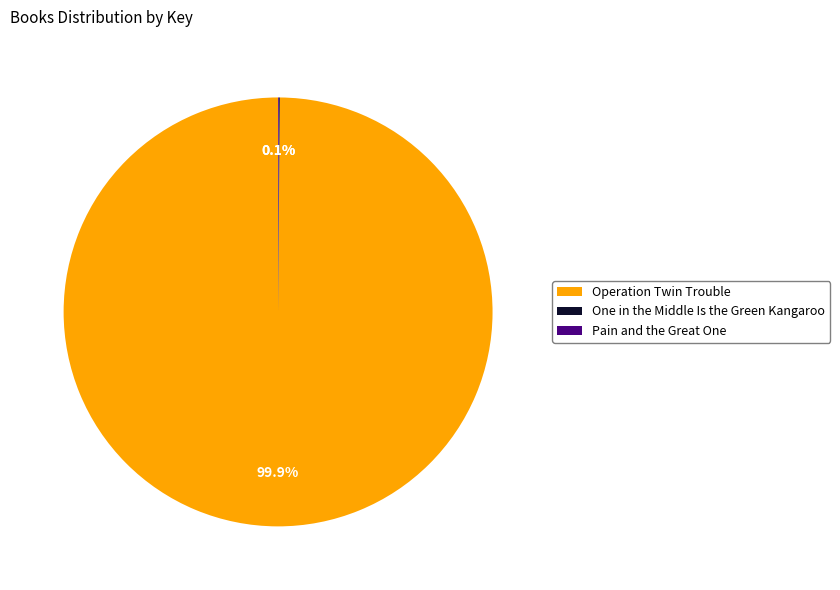

Which category has the biggest portion of the pie?

Operation Twin Trouble